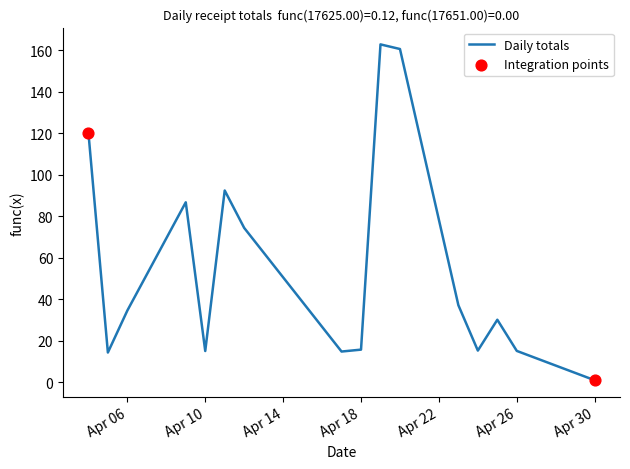

What is the difference between the maximum and minimum values?

162.0